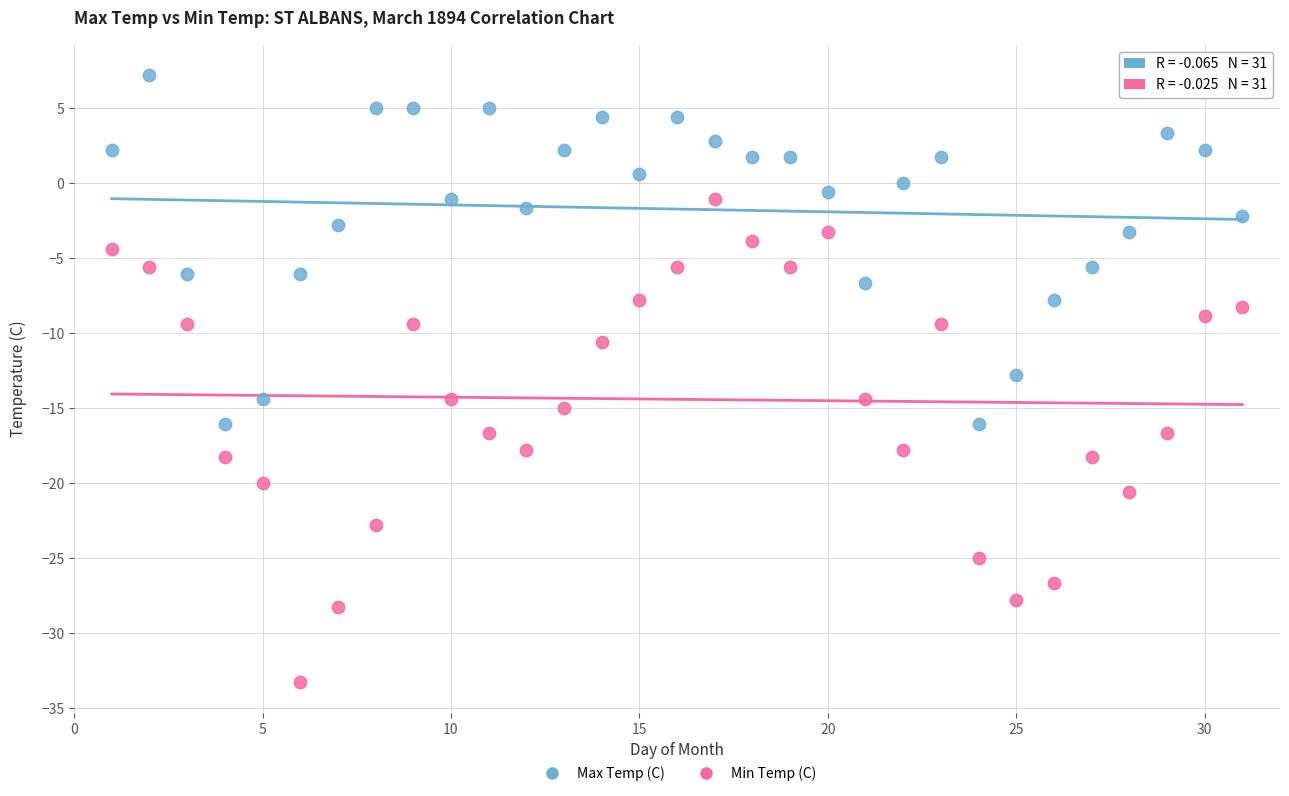

Which series reaches the maximum Y coordinate?

Max Temp (C)